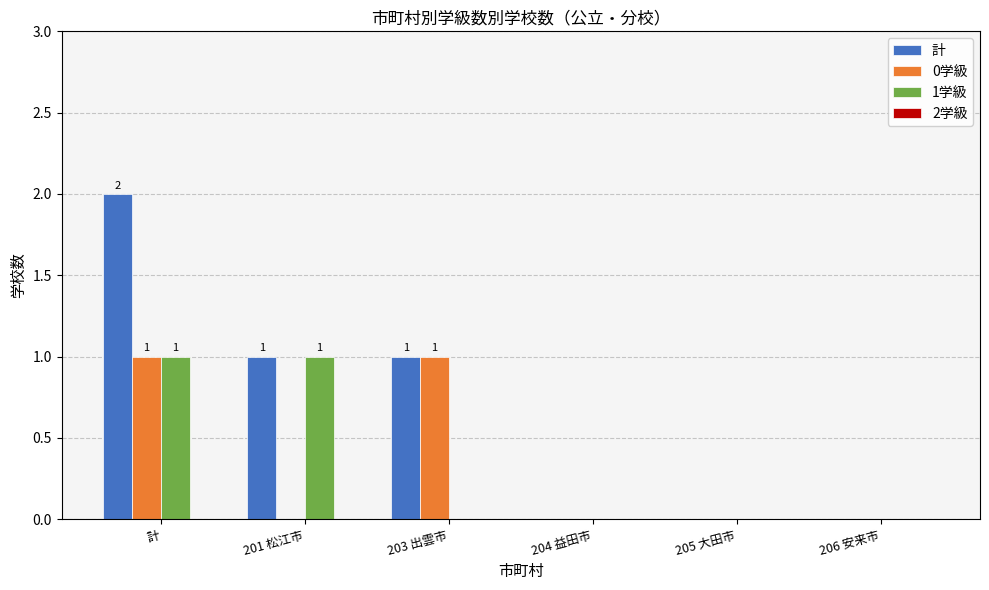

Is the value of 0学級 at 計 greater than the value of 計 at 計?

No